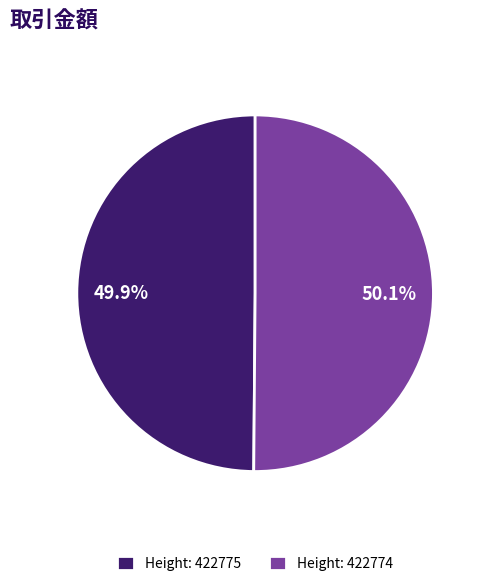

Combined, what portion of the pie is Height: 422774 and Height: 422775?

100.0%